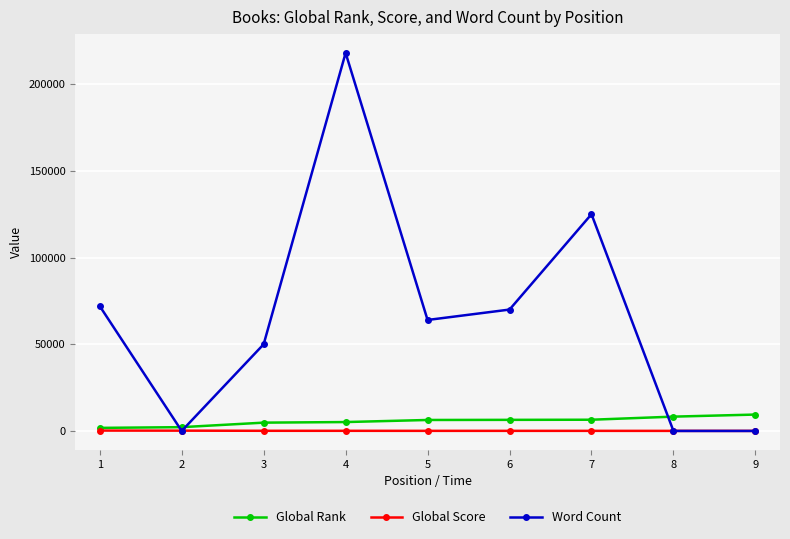

Which series has the largest range (max minus min)?

Word Count